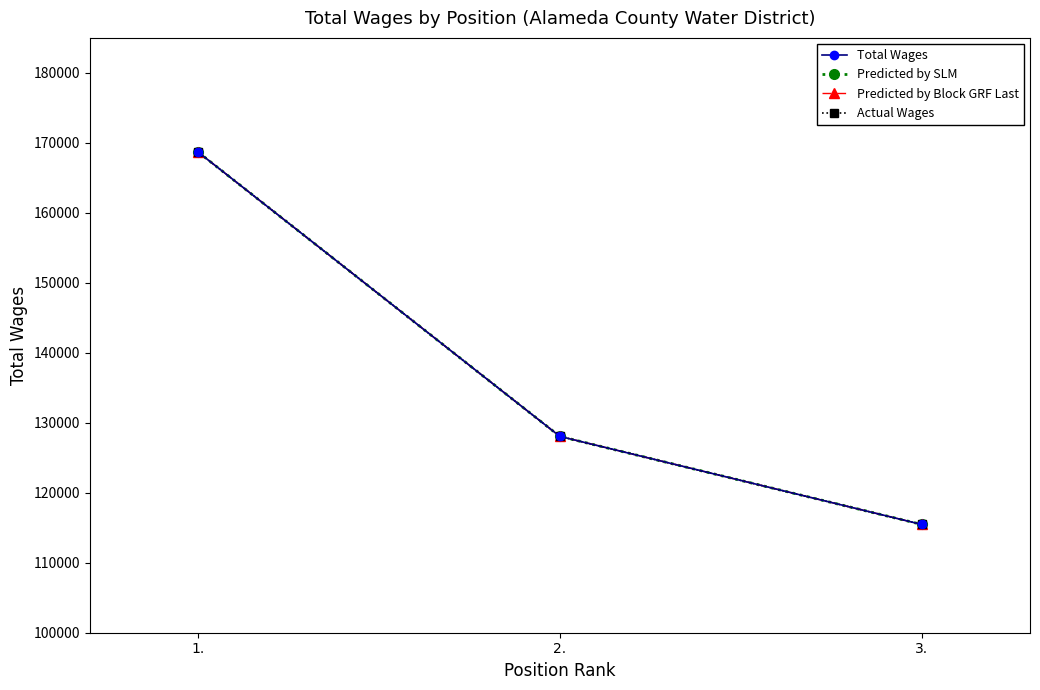

How many Total Wages values are between 115476 and 168665?

3